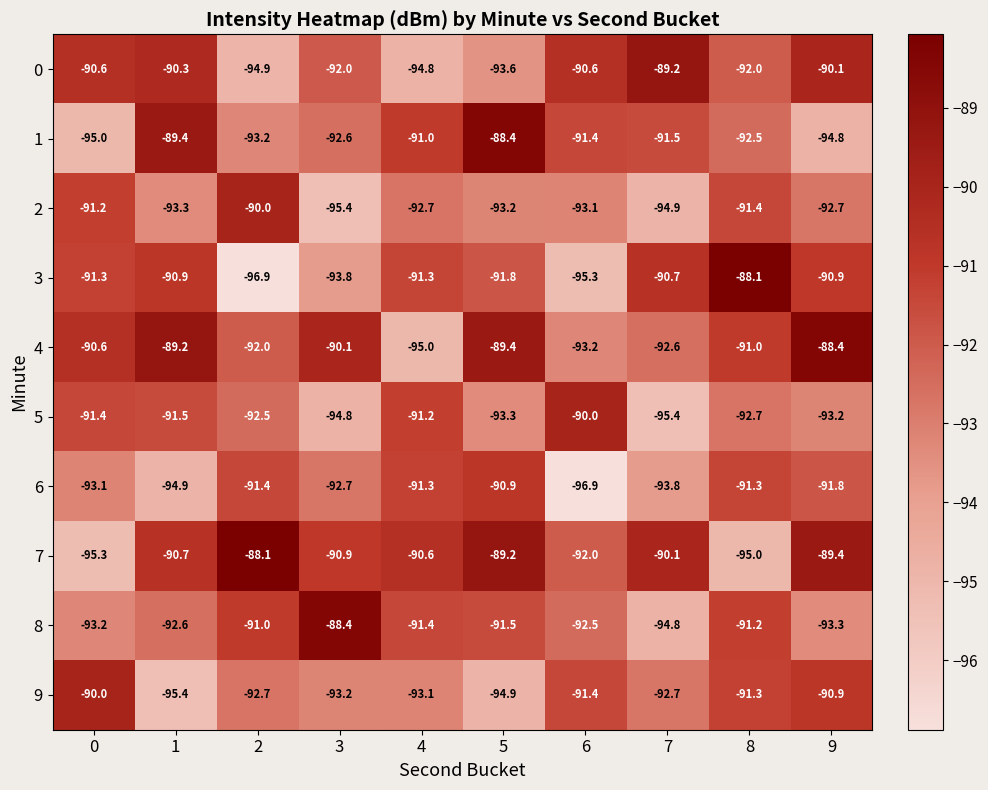

Which series has the largest range (max minus min)?

3